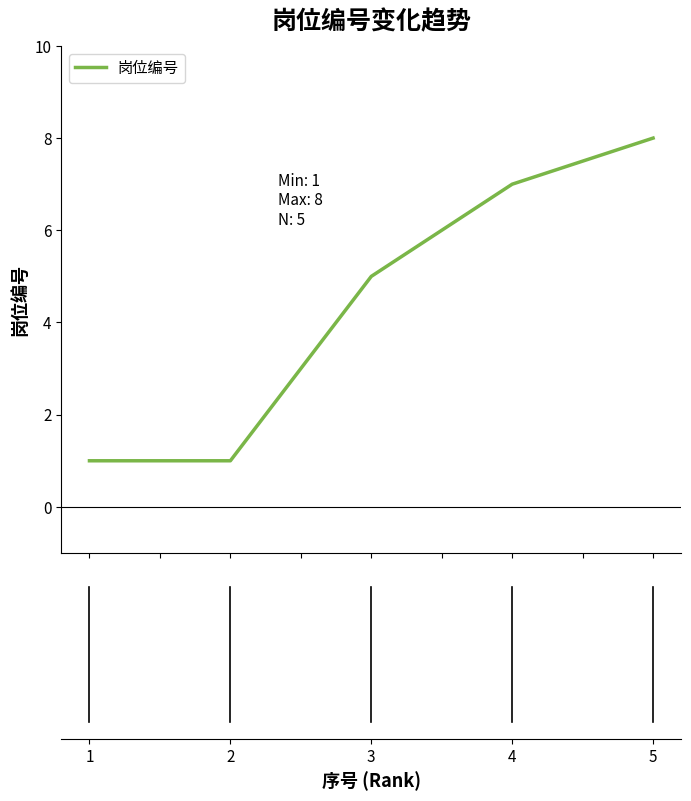

How many values are below 5?

2